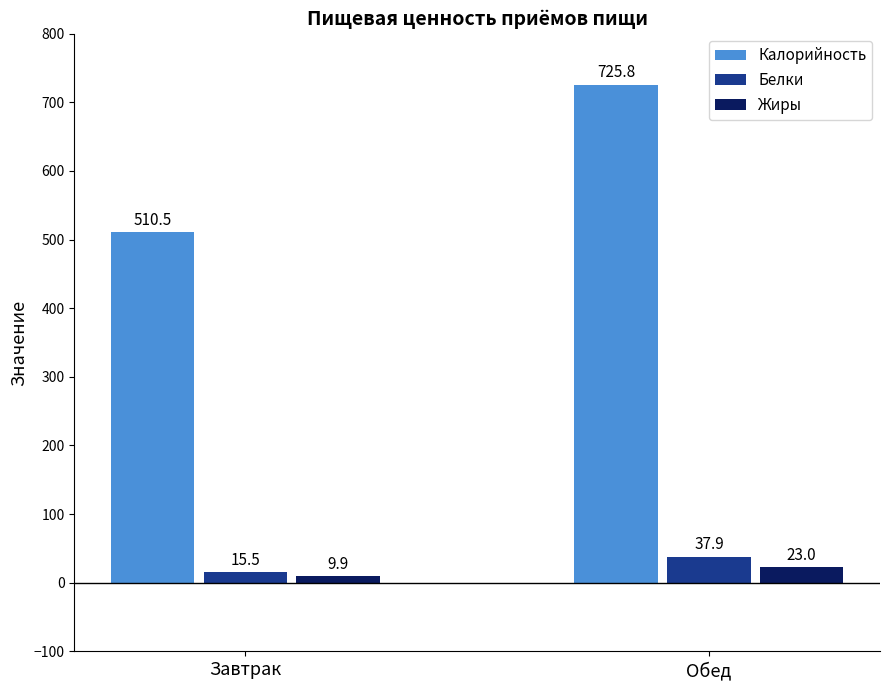

Where is Жиры nearest to the value 16?

Завтрак